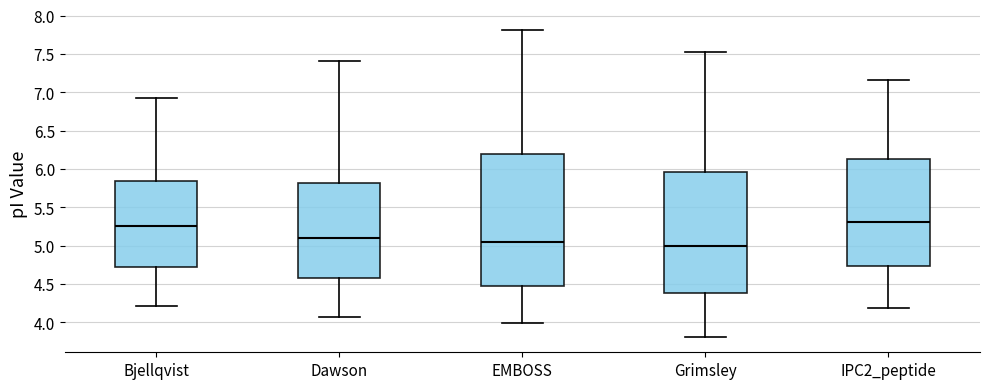

Comparing the boxes themselves (not the whiskers), which one is the tallest?

EMBOSS